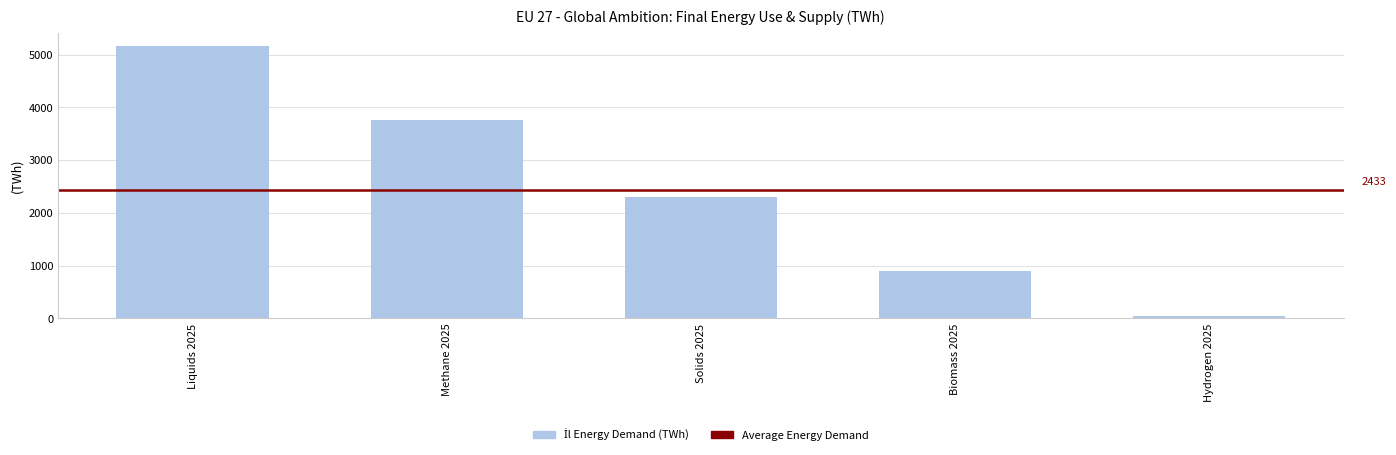

What is the ratio of the value at Biomass 2025 to the value at Solids 2025?

0.4